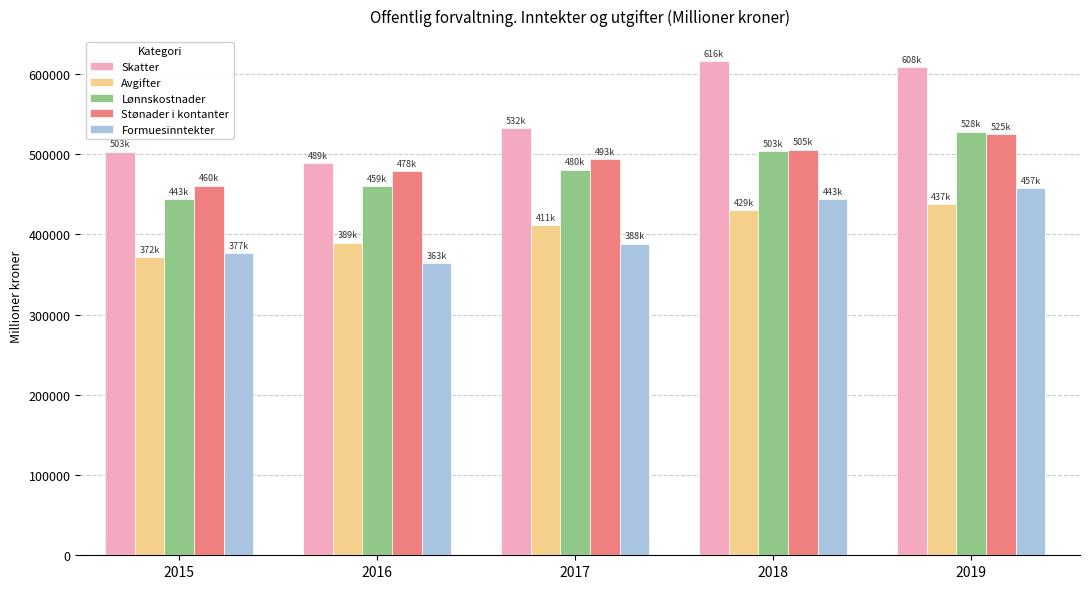

Rank the series at 2017 from highest to lowest value.

Skatter, Stønader i kontanter, Lønnskostnader, Avgifter, Formuesinntekter